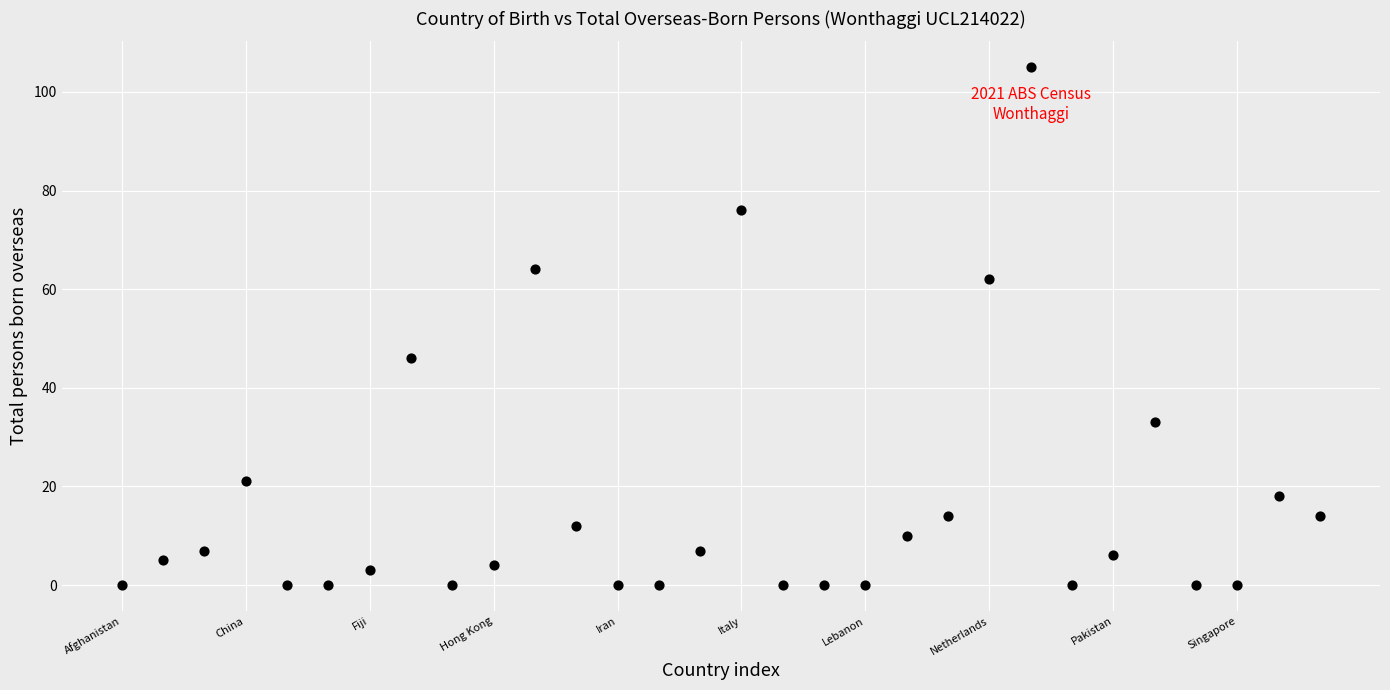

What is the range of Y values (max minus min)?

105